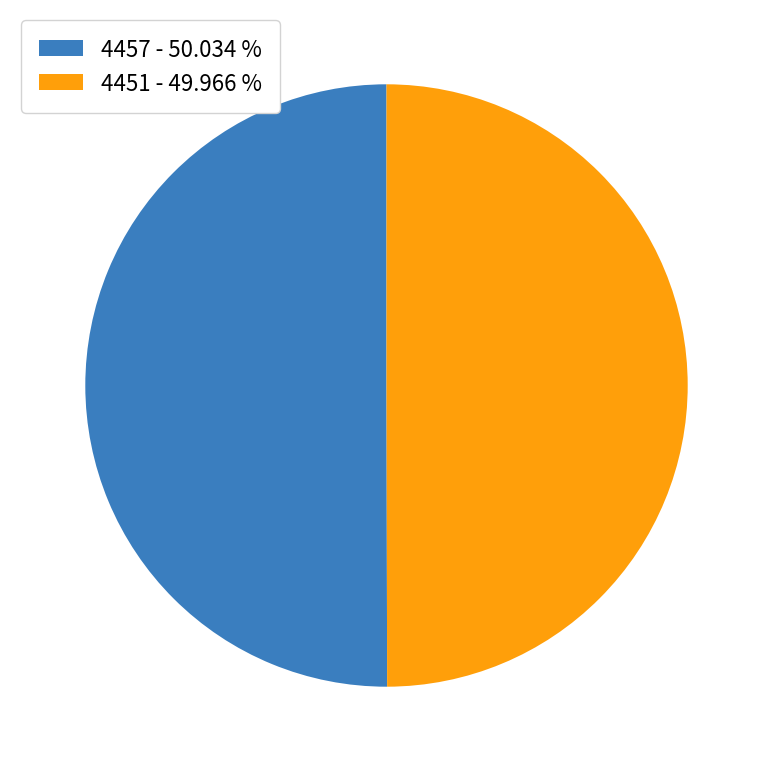

Is the sum of 4451 - 49.966 % and 4457 - 50.034 % greater than half?

Yes